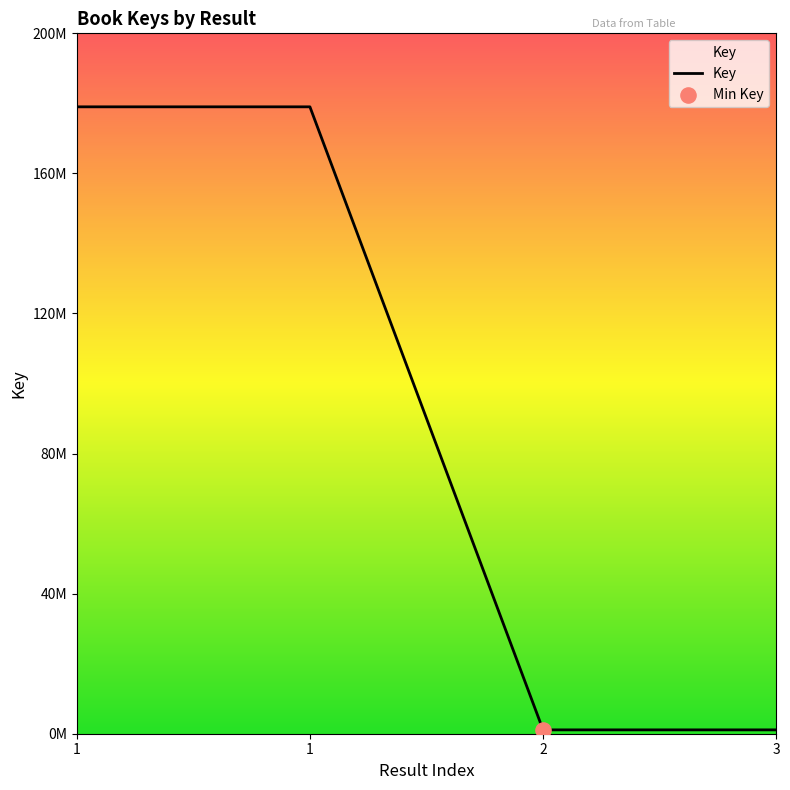

What is the change in value from 1 to 2?

-177912683